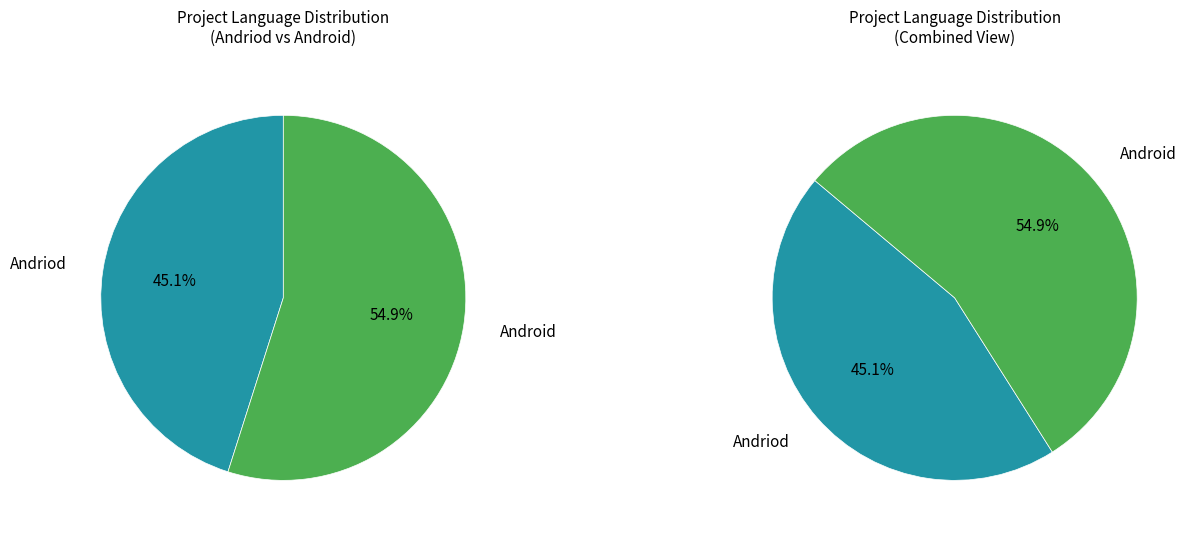

The Andriod slice represents 45% of the pie. True or false?

True